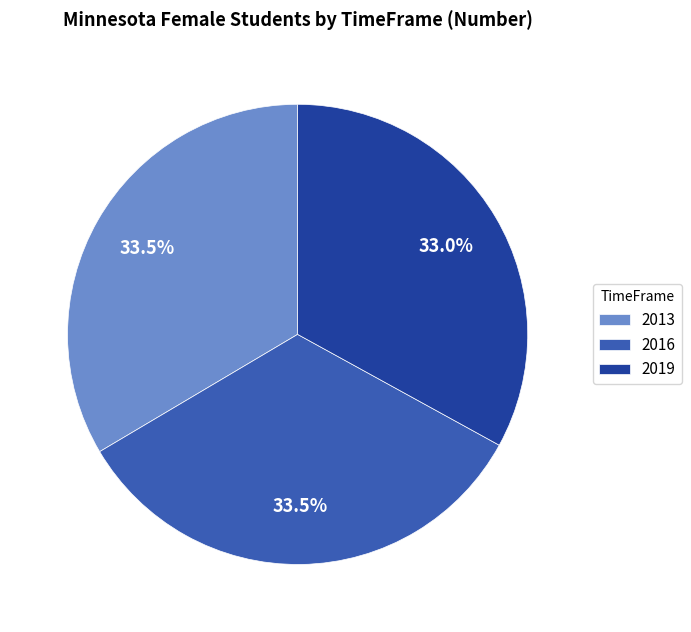

Count the number of slices in the pie.

3